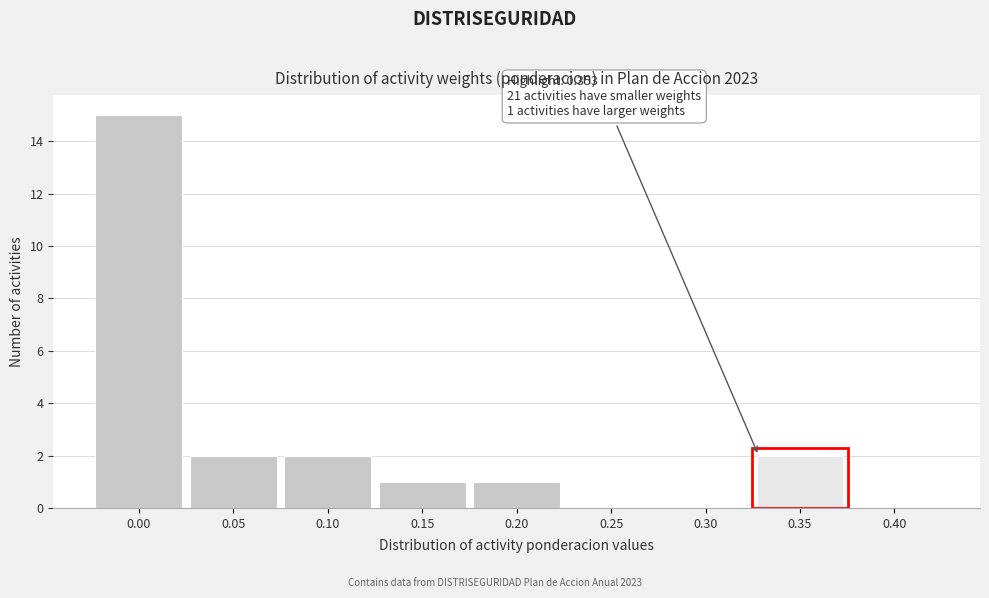

Reading left to right, transcribe all the data shown in this chart.

0.00=15	0.05=2	0.10=2	0.15=1	0.20=1	0.25=0	0.30=0	0.35=2	0.40=0